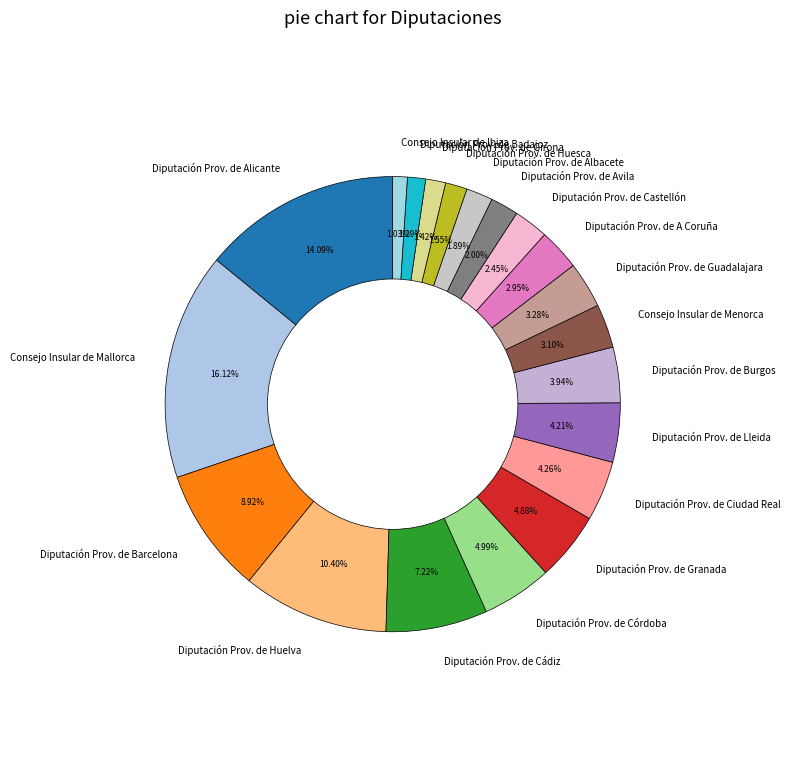

True or false: Diputación Prov. de Castellón accounts for 14% of the total.

False